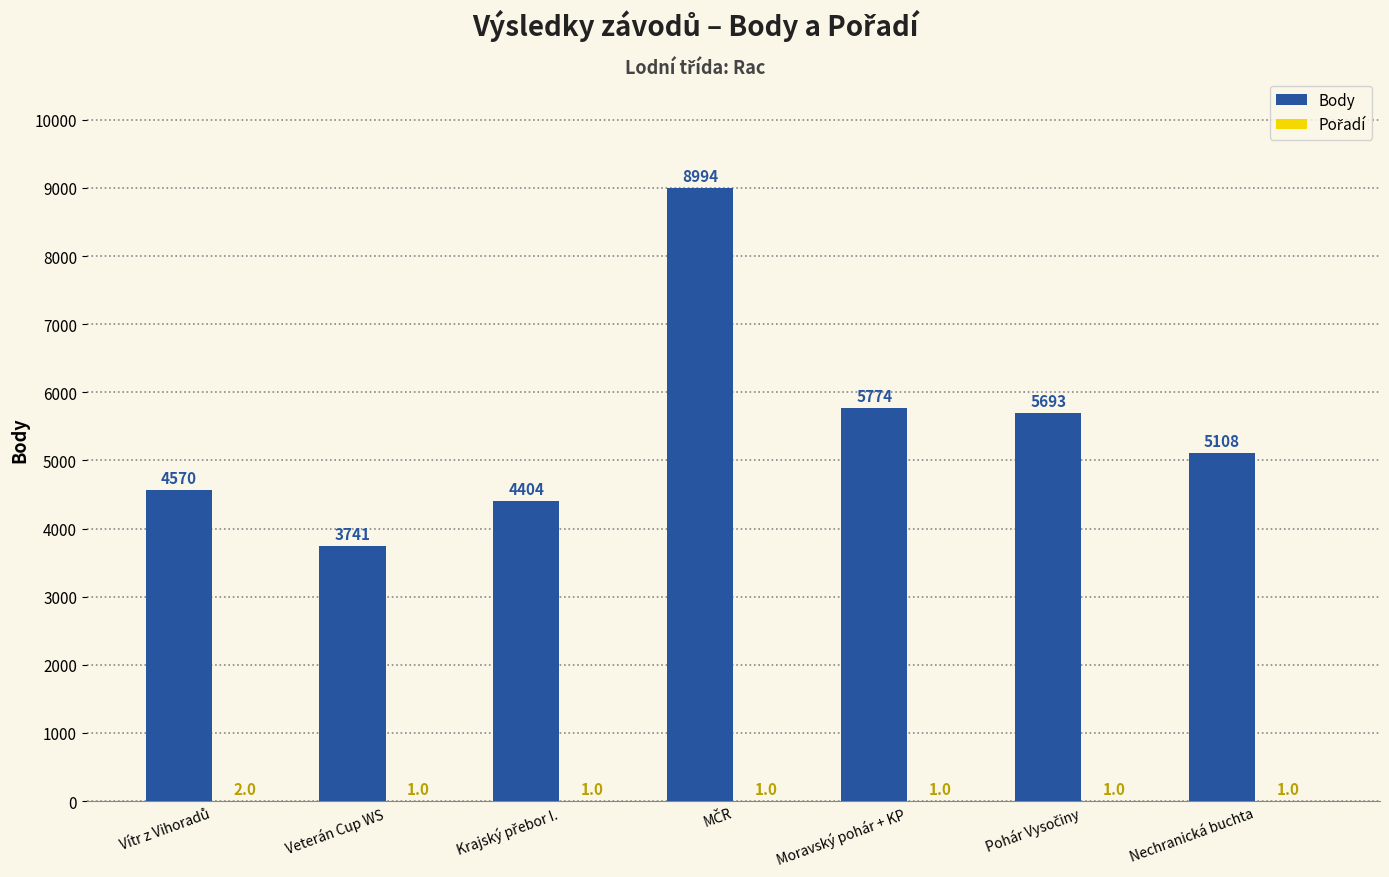

What is the sum of all Body values?

38284